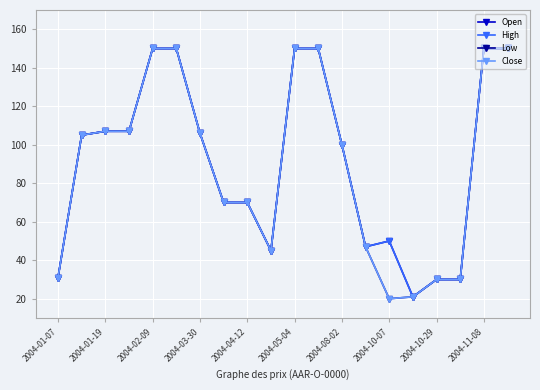

Does the chart have visible grid lines?

Yes